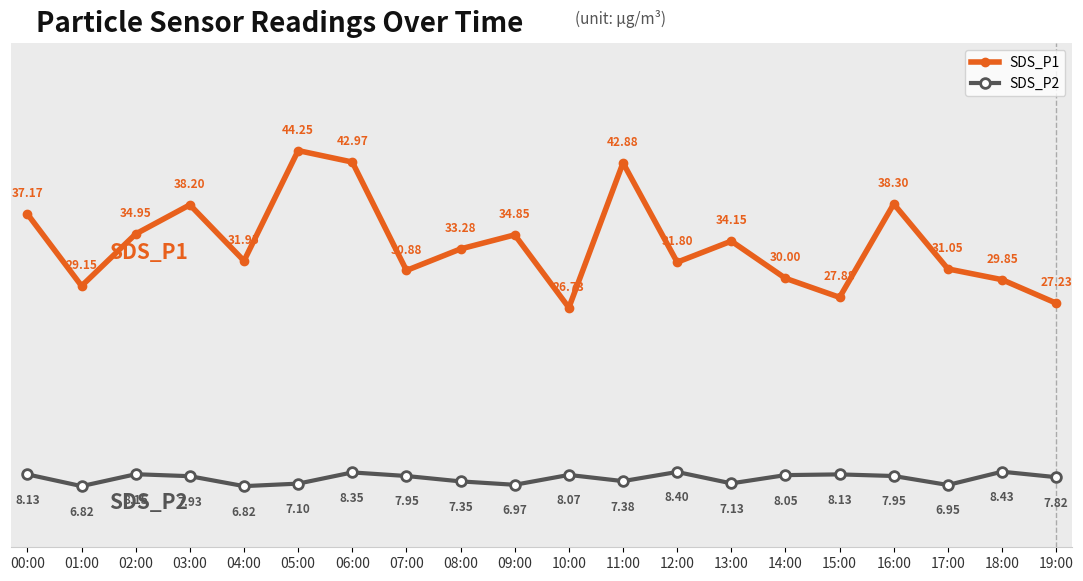

True or false: SDS_P2 and SDS_P1 cross at least once.

False